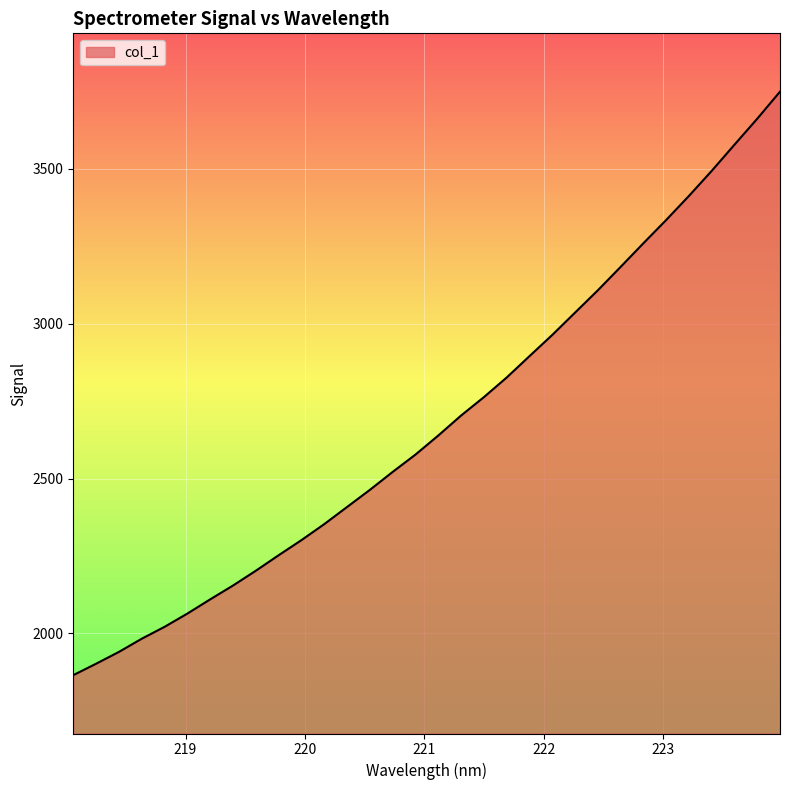

What is the smallest value displayed?

1865.2